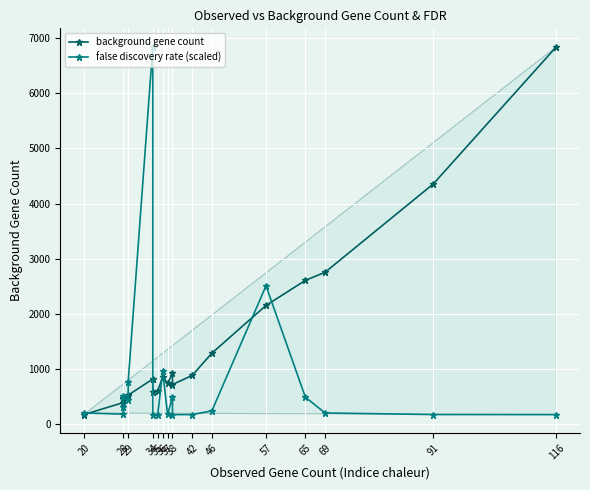

Between 34 and 35, which series saw the biggest shift?

background gene count